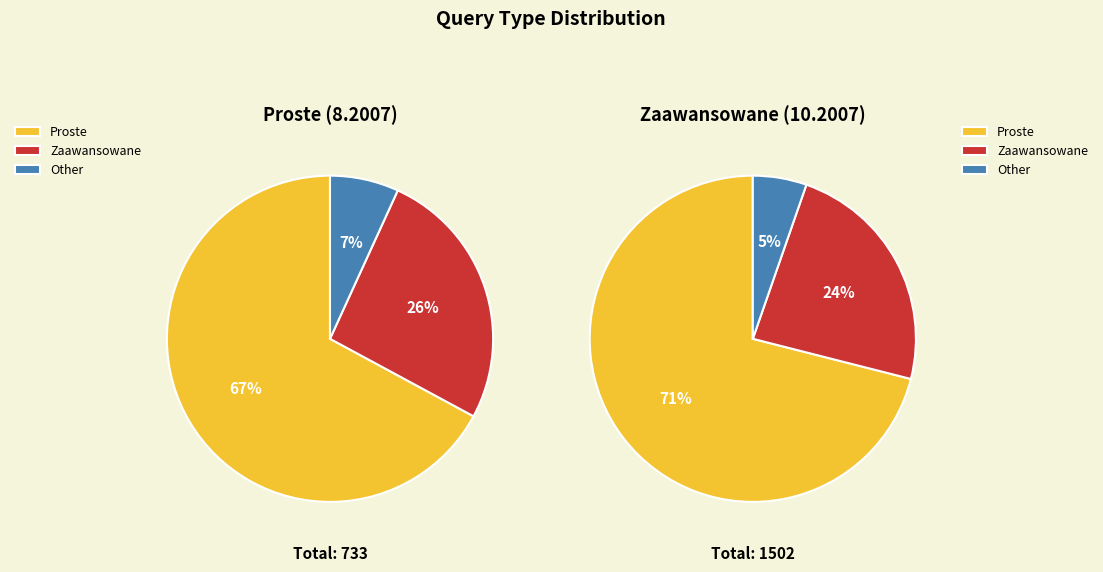

Does Zaawansowane z filtrem represent more than half of the total?

No